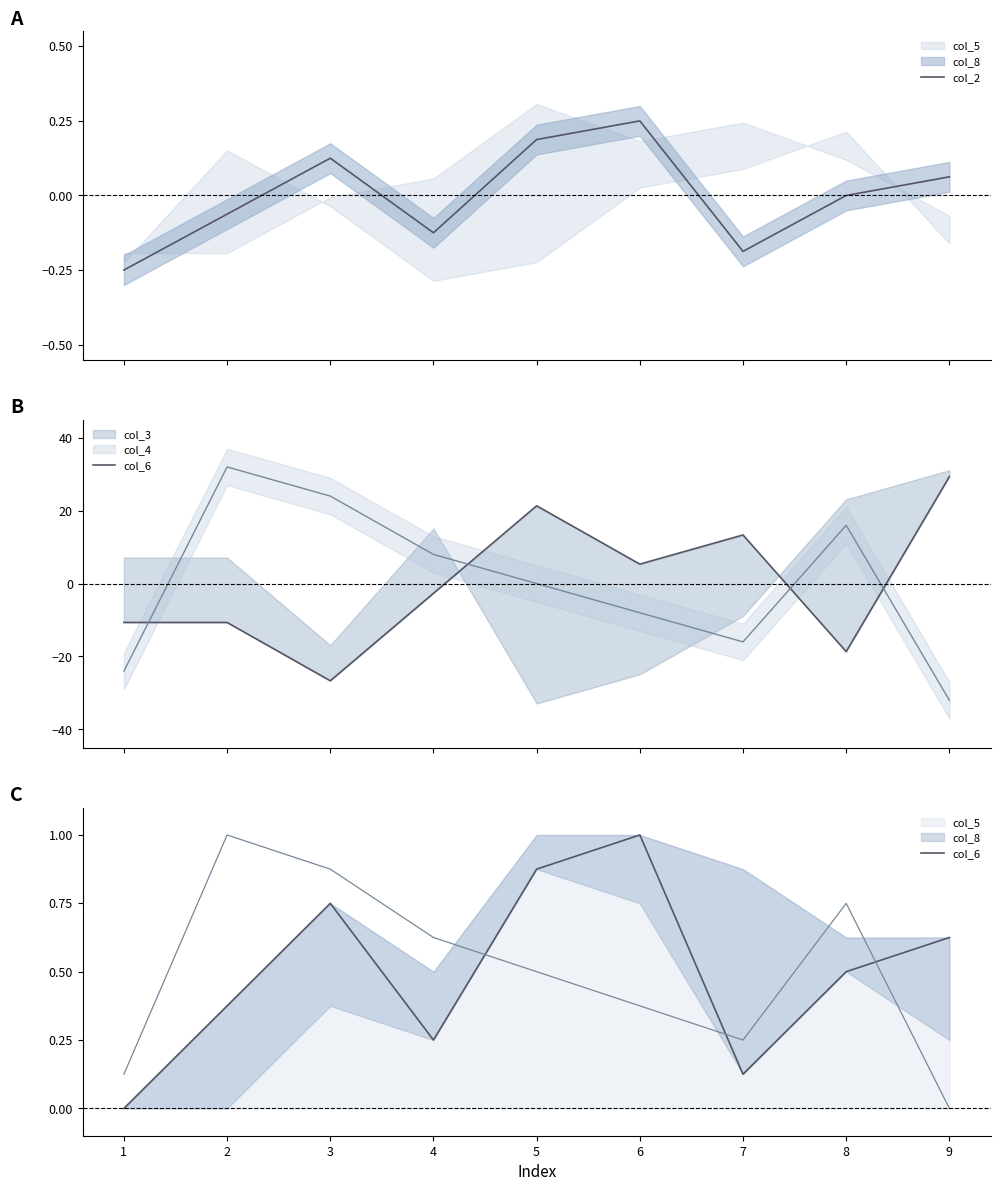

What is the difference between the col_6 values at 1 and 4?

0.2